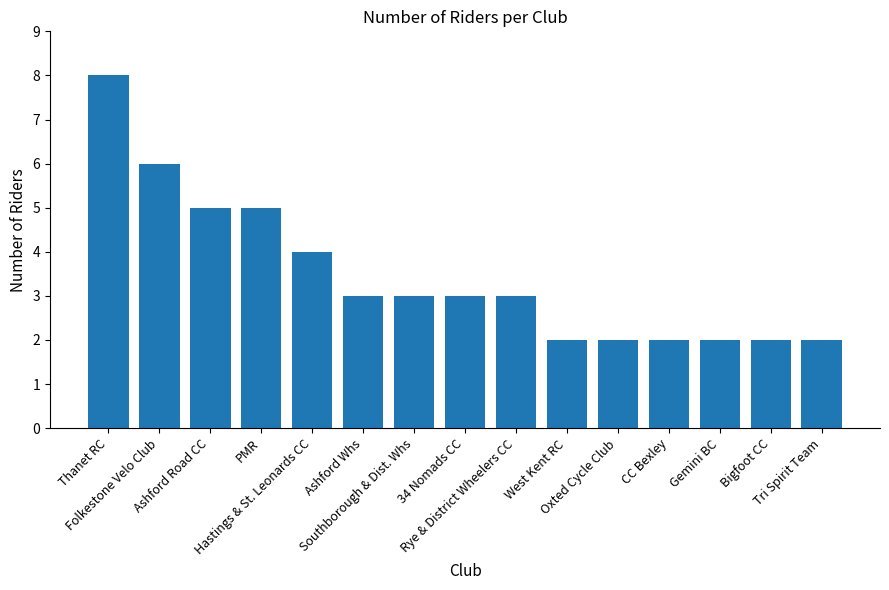

What is the label of the 3rd bar from the right?

Gemini BC